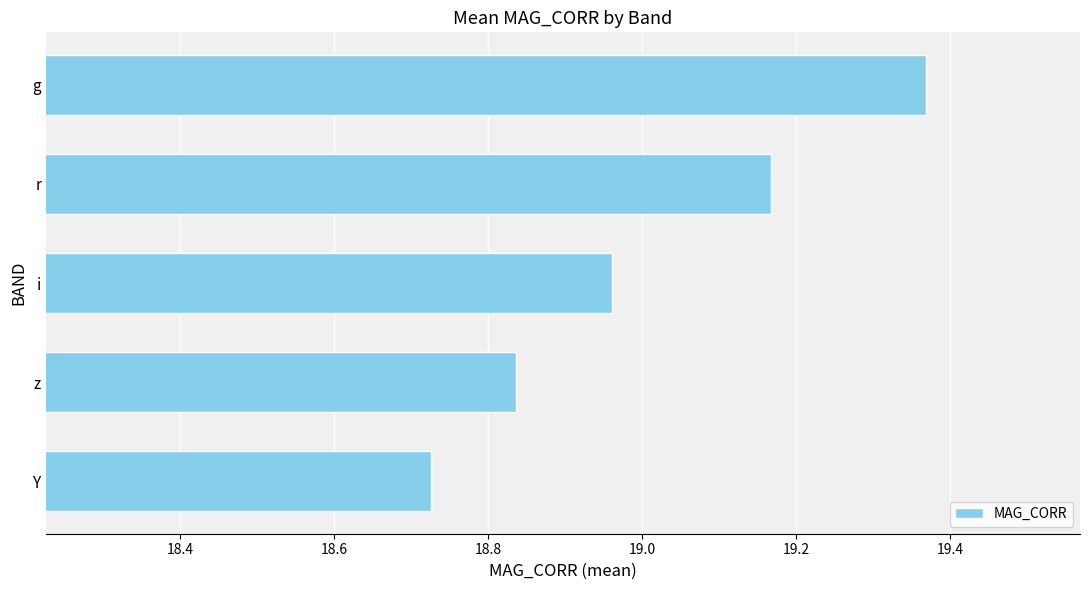

Which category has the lowest value across all series?

Y